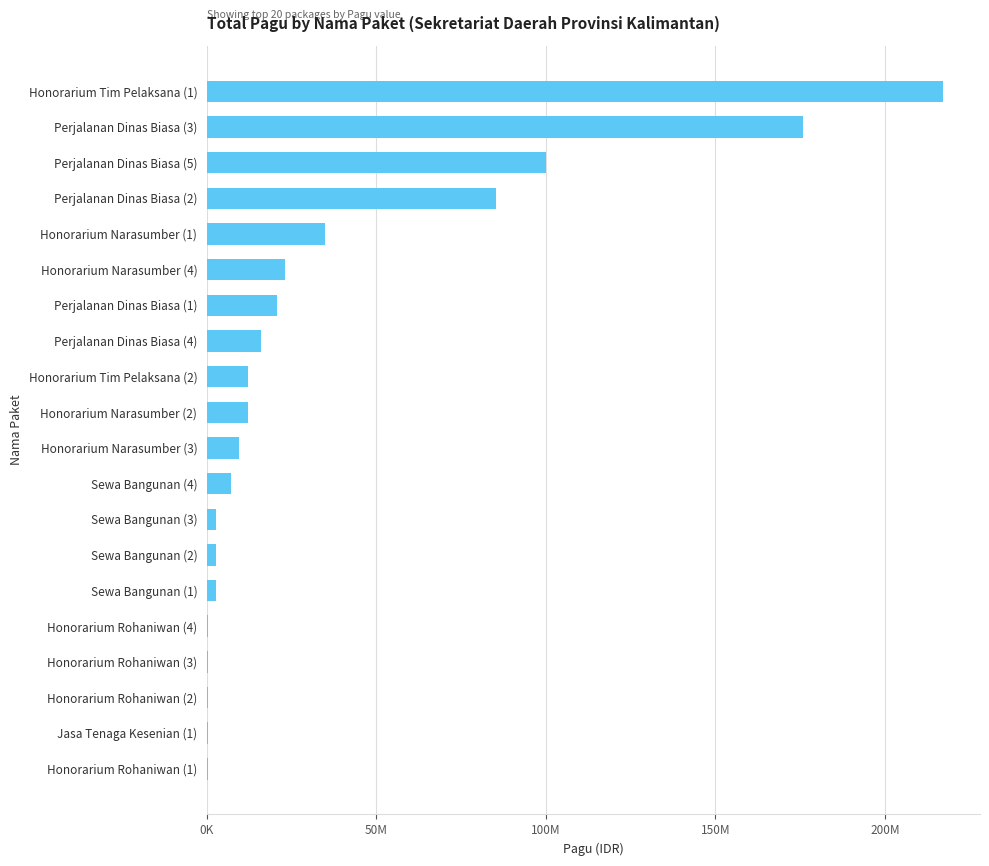

What is the average value?

36154150